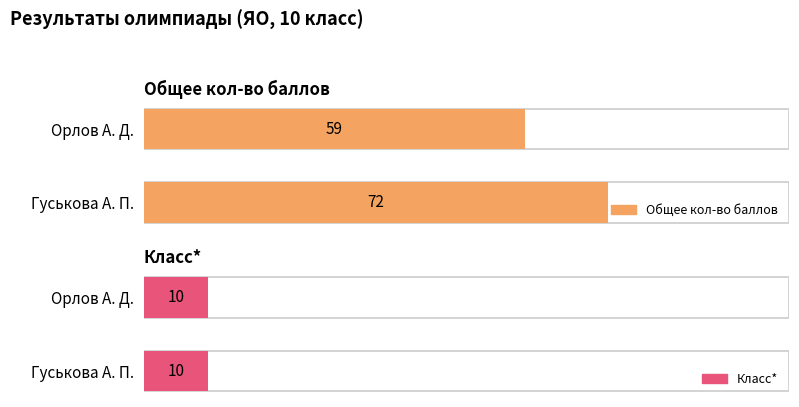

The value of Класс* at Орлов А. Д. is 2. True or false?

False